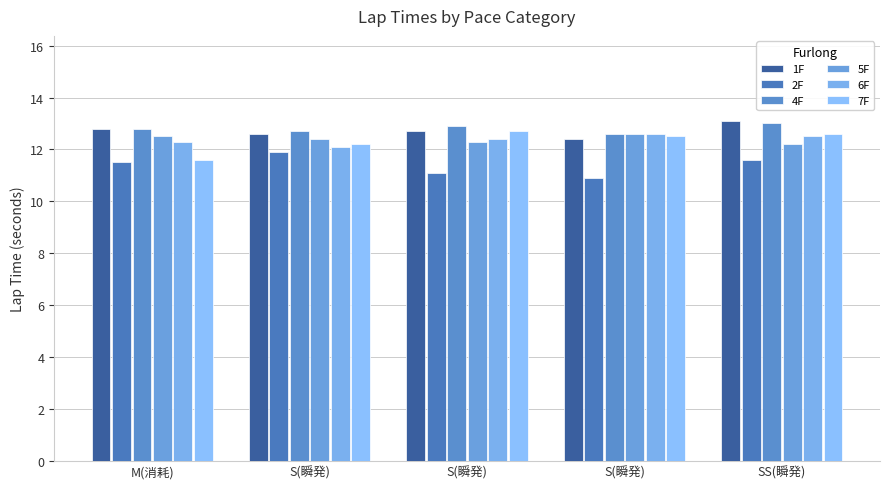

What is the value of the 4F bar at the 1st from the left?

12.8